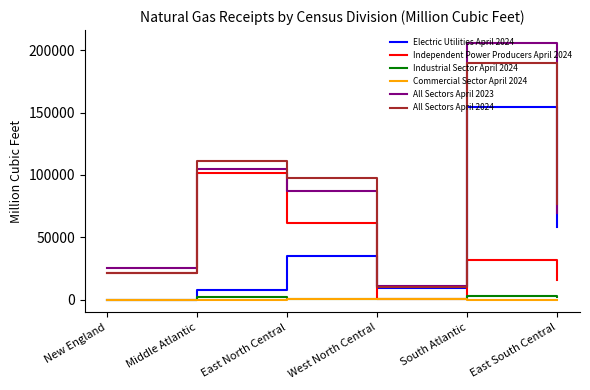

Is it true that Independent Power Producers April 2024 equals 97308 at East North Central?

False